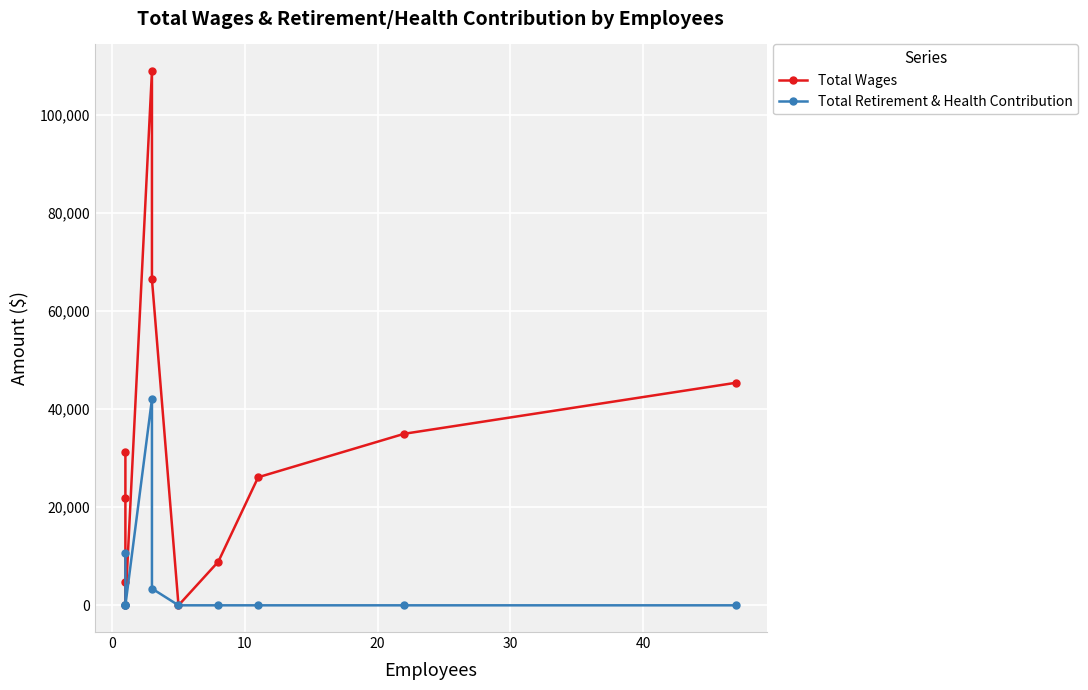

What is the difference between the second highest and second lowest values in the Total Wages series?

66270